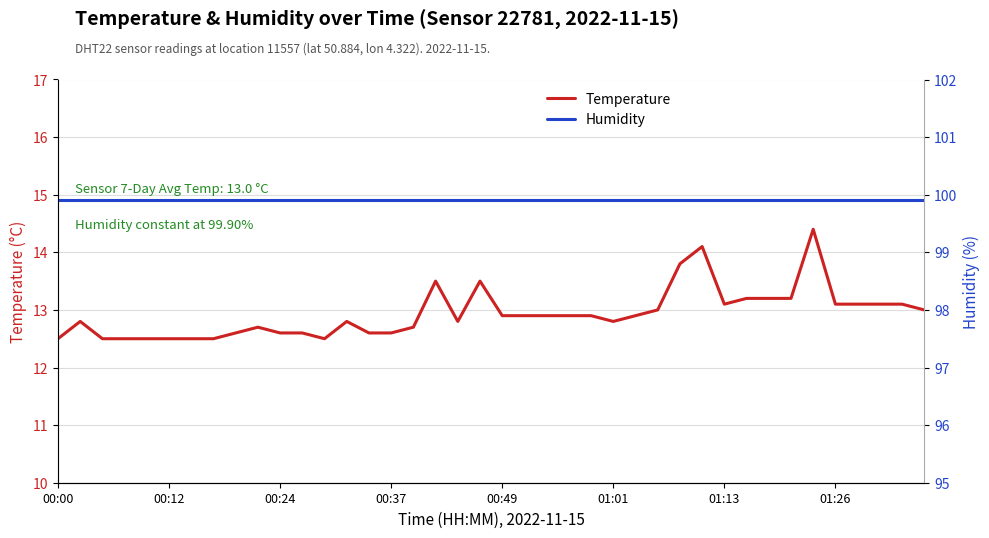

True or false: Humidity and Temperature cross at least once.

False